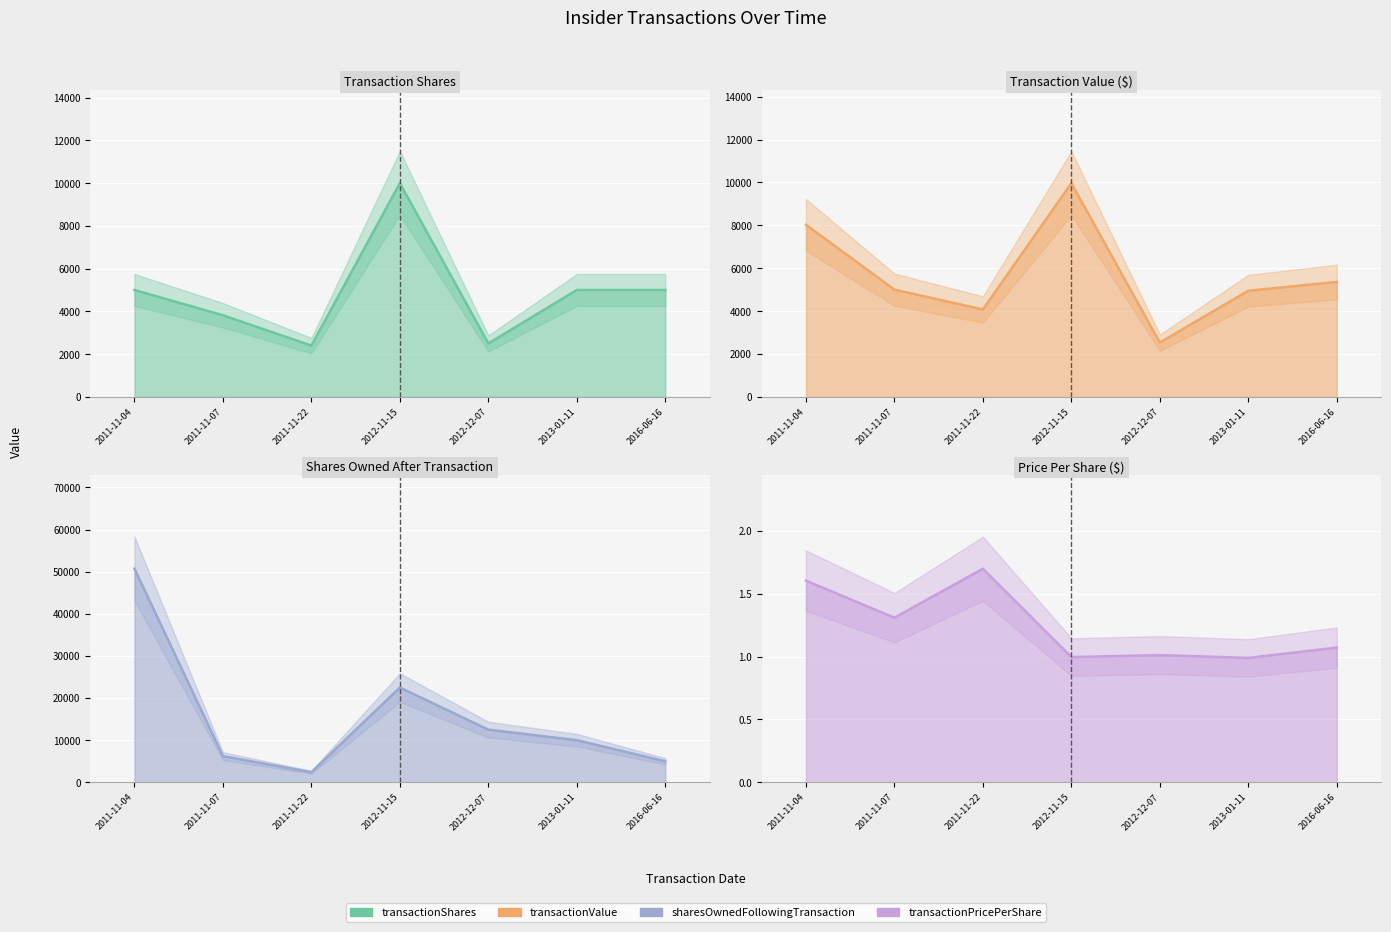

True or false: sharesOwnedFollowingTransaction and transactionPricePerShare intersect in this chart.

False